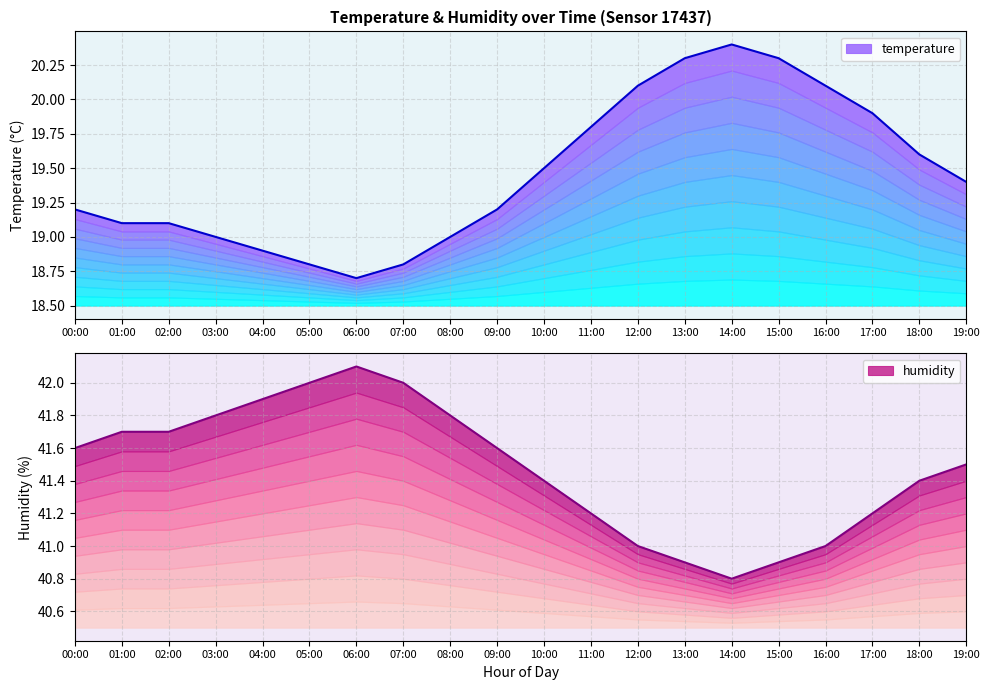

What is the label of the 3rd point from the right?

17:00